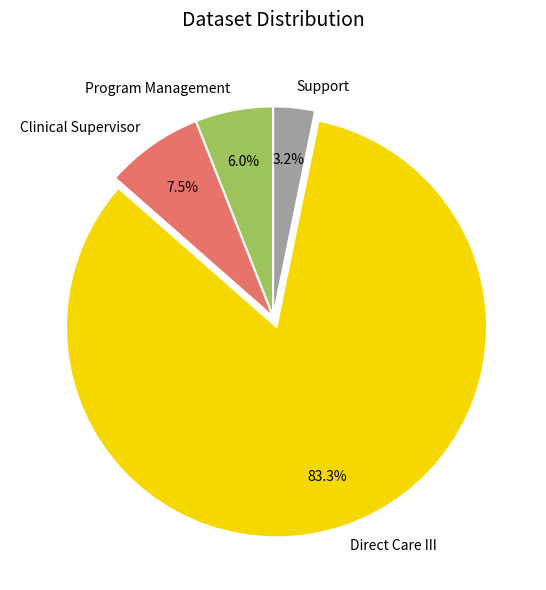

To the nearest percent, what is the difference between the Support and Direct Care III slice percentages?

80%